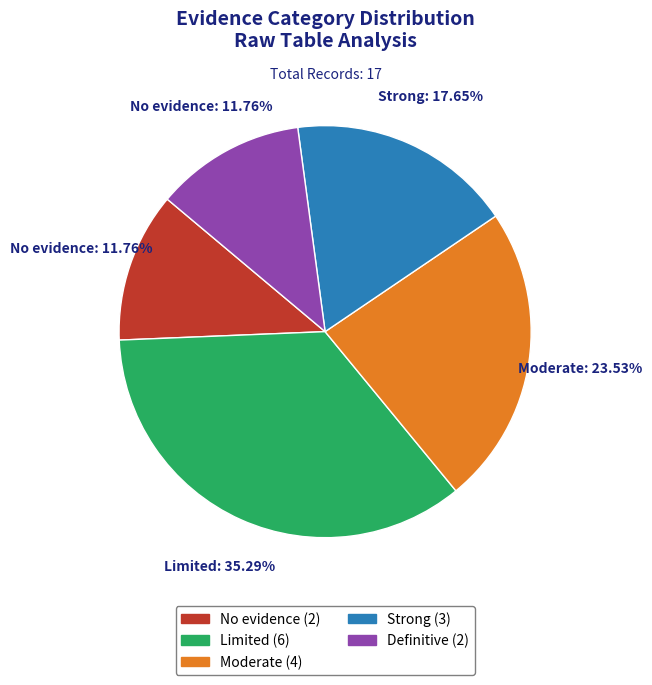

Count the number of slices in the pie.

5